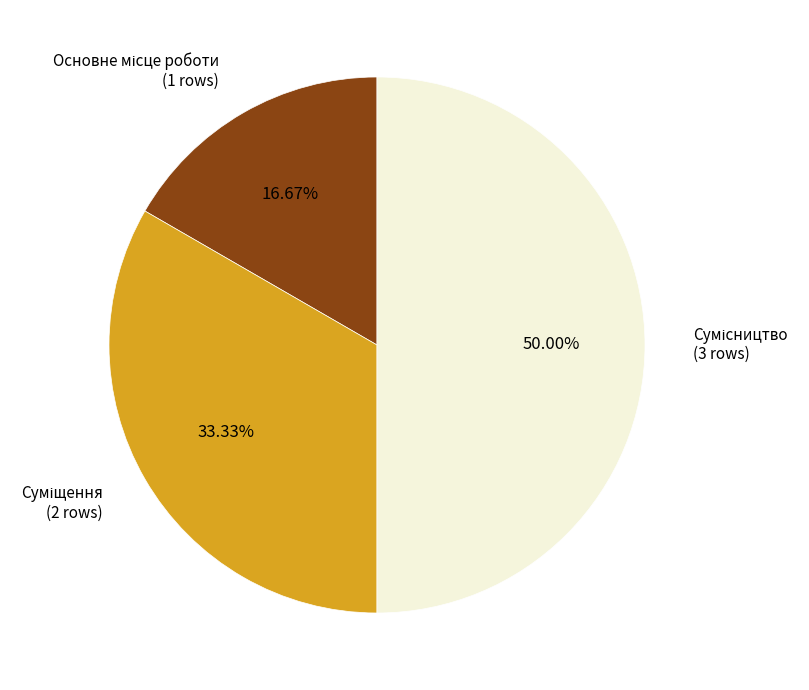

Which category has the biggest portion of the pie?

Сумісництво